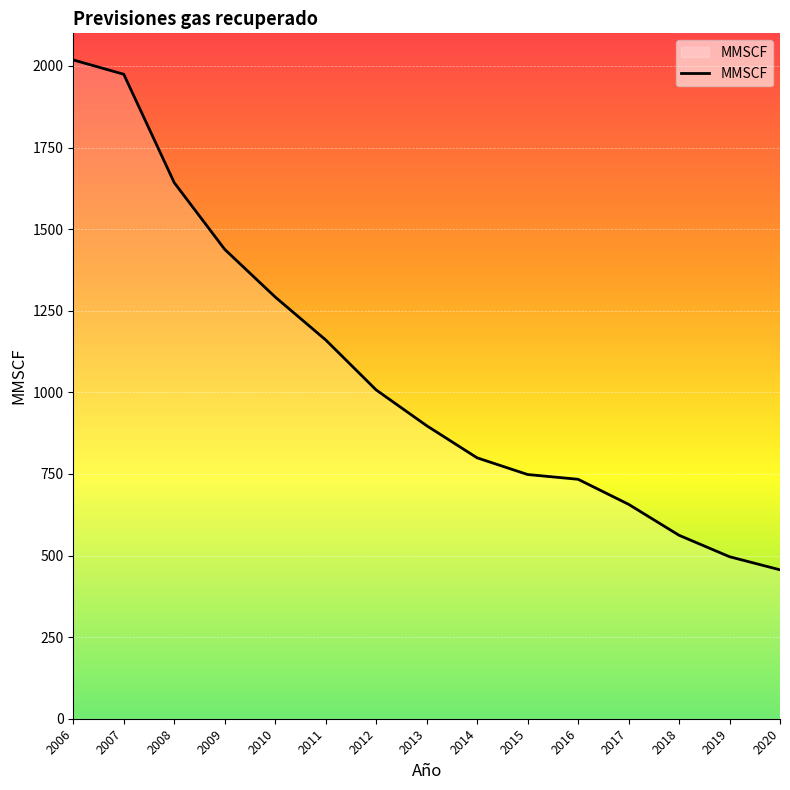

Which label corresponds to the largest value in the chart?

2006